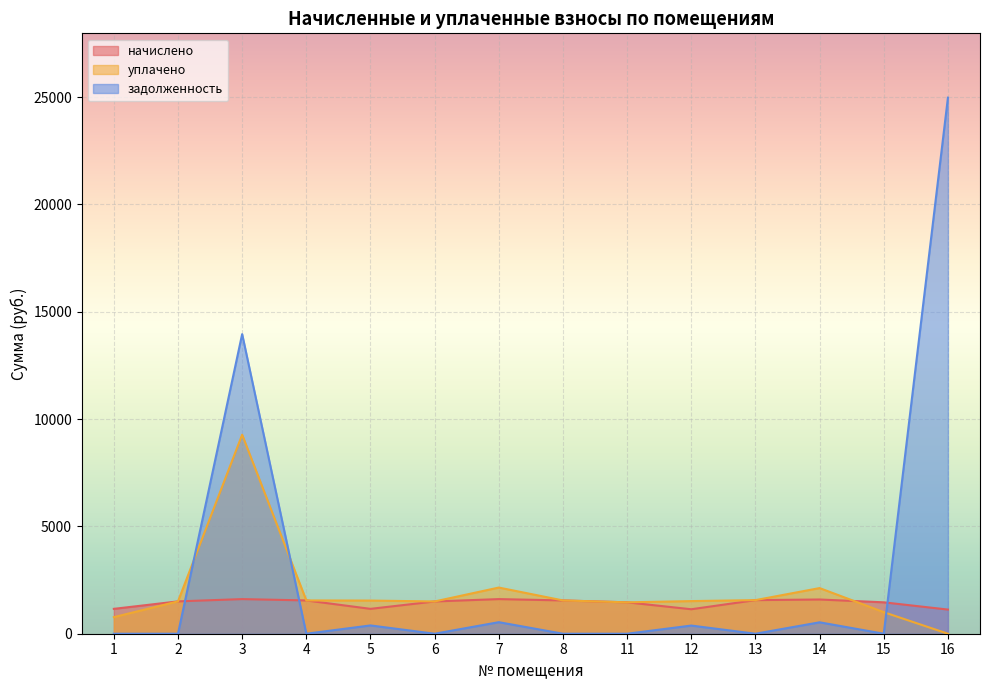

What are all the series names shown in the legend?

начислено, уплачено, задолженность